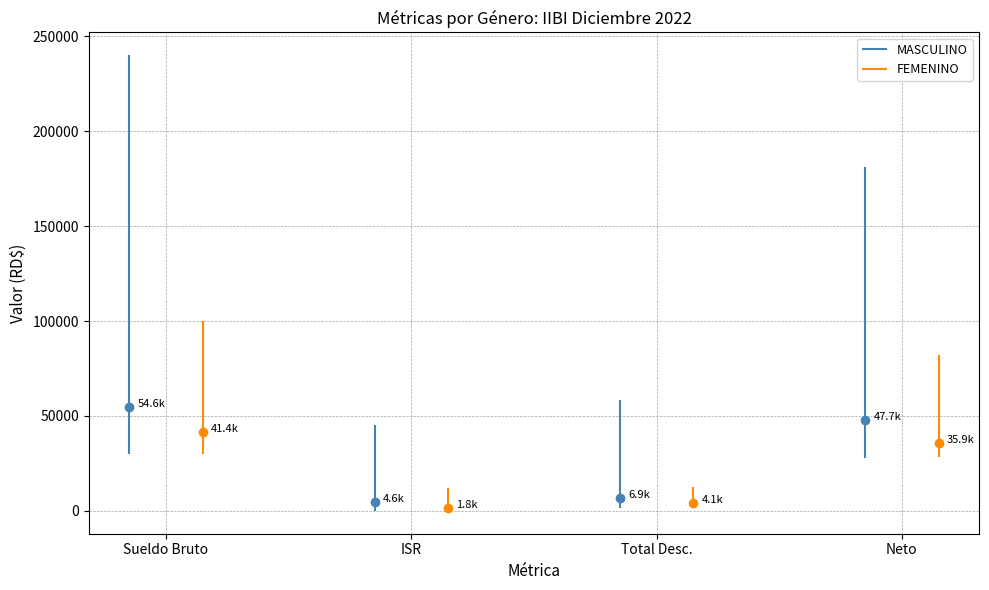

How many interior local valleys does the MASCULINO series have?

1